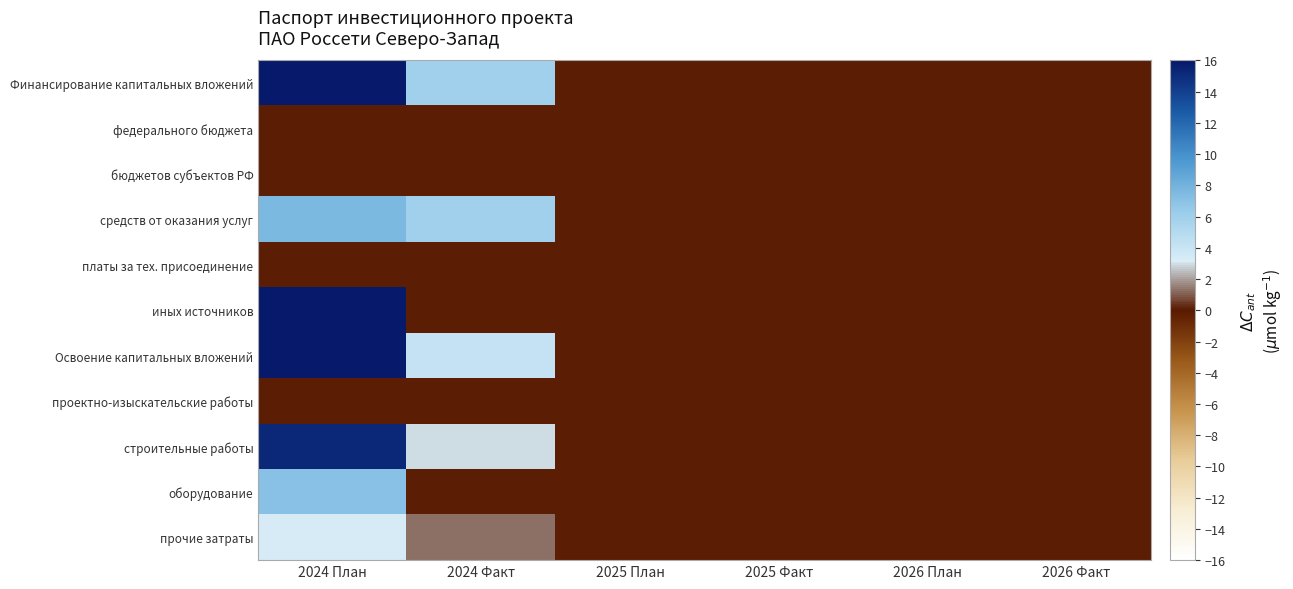

Rank the series by their maximum value, from highest to lowest.

Финансирование капитальных вложений, Освоение капитальных вложений, иных источников, строительные работы, средств от оказания услуг, оборудование, прочие затраты, федерального бюджета, бюджетов субъектов РФ, платы за тех. присоединение, проектно-изыскательские работы